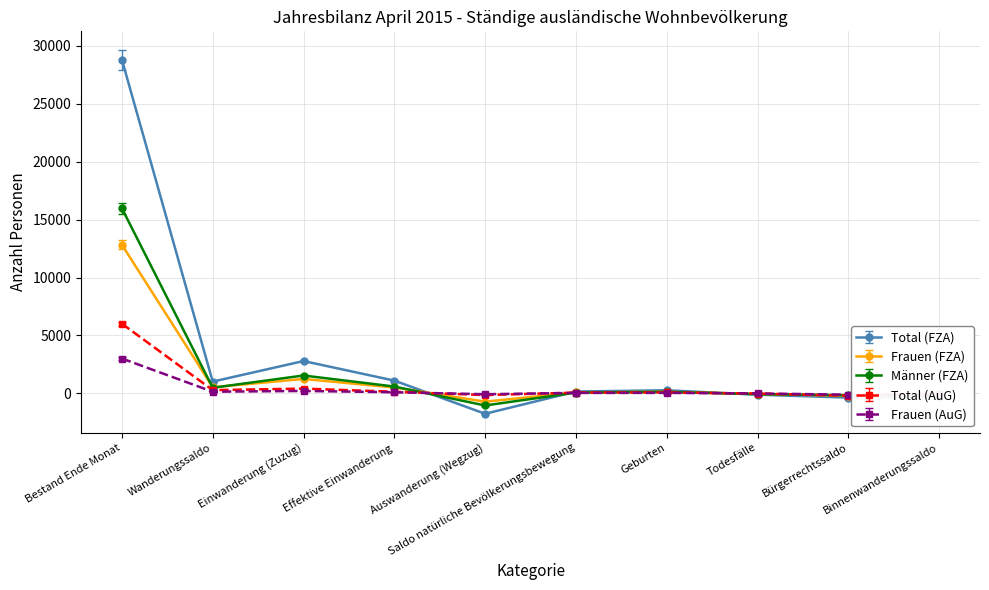

Between Wanderungssaldo and Auswanderung (Wegzug), which series saw the biggest shift?

Total (FZA)